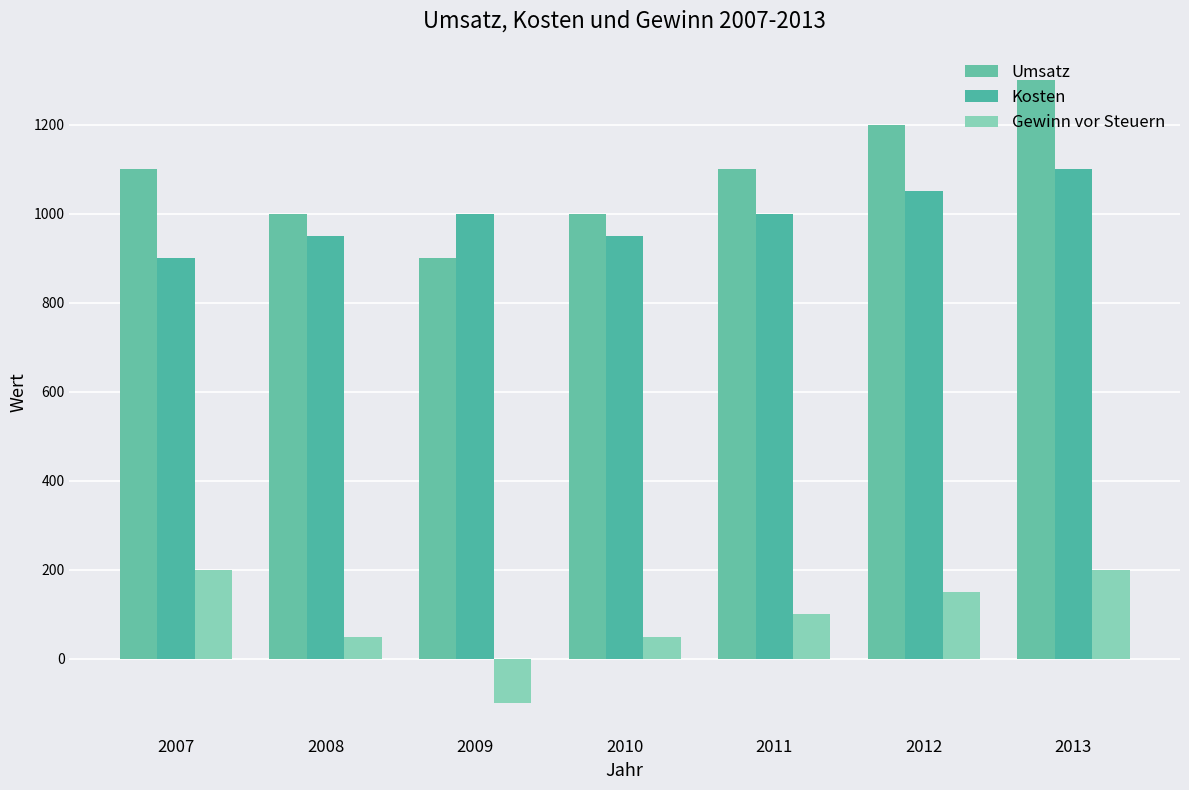

At 2011, list the series in order from smallest to largest.

Gewinn vor Steuern, Kosten, Umsatz